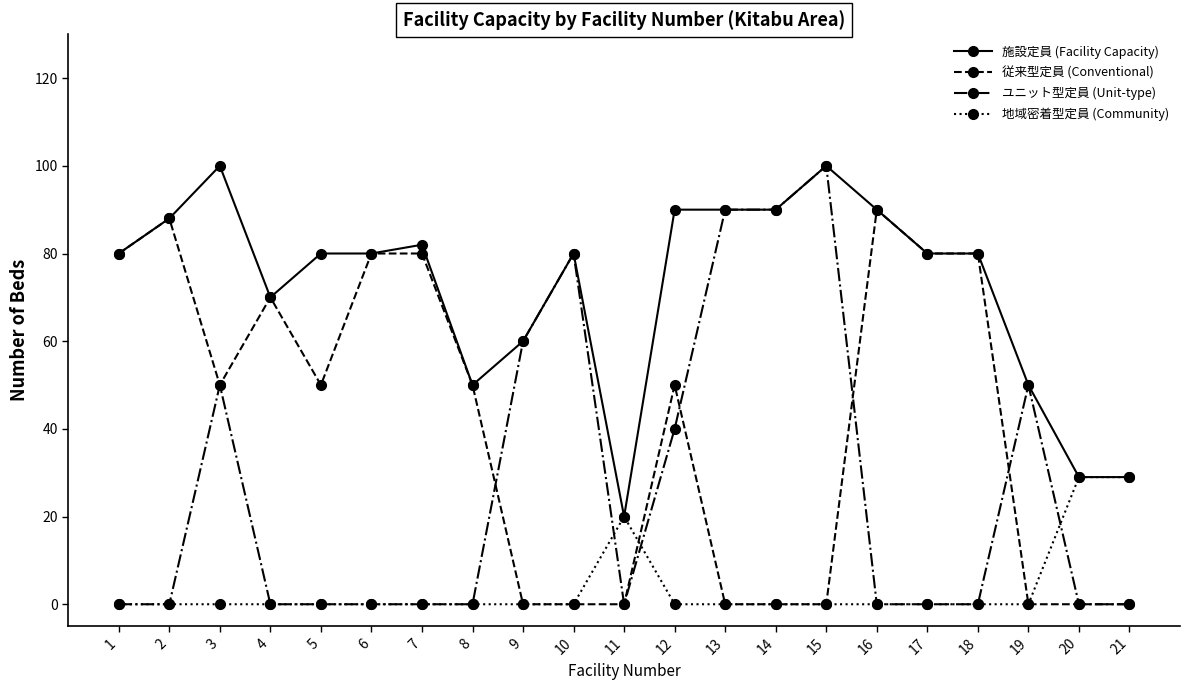

What is the difference between the maximum and minimum values in the 施設定員 (Facility Capacity) series?

80